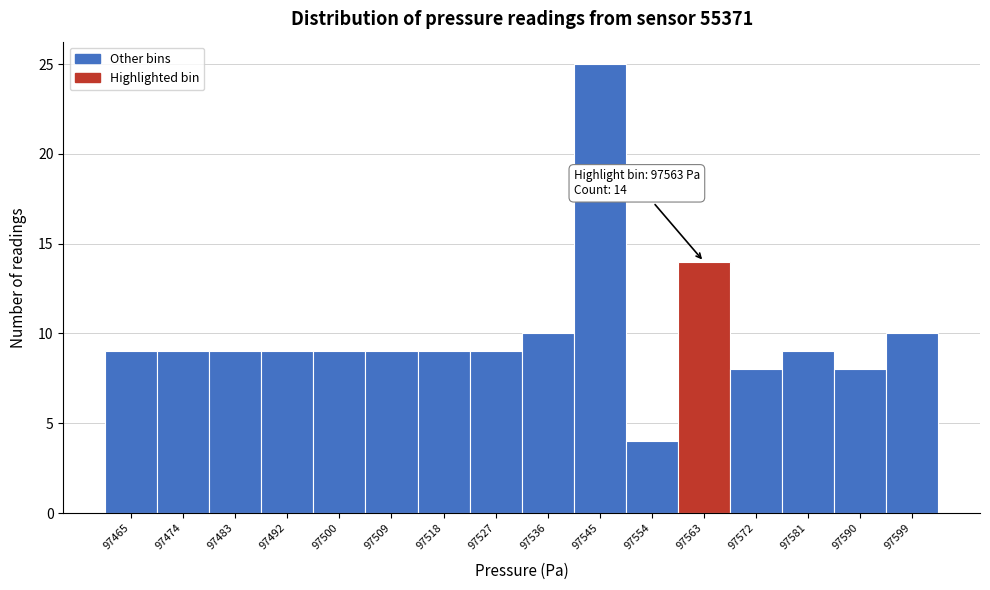

Over which range of the x-axis is the bar tallest?

97541 to 97550